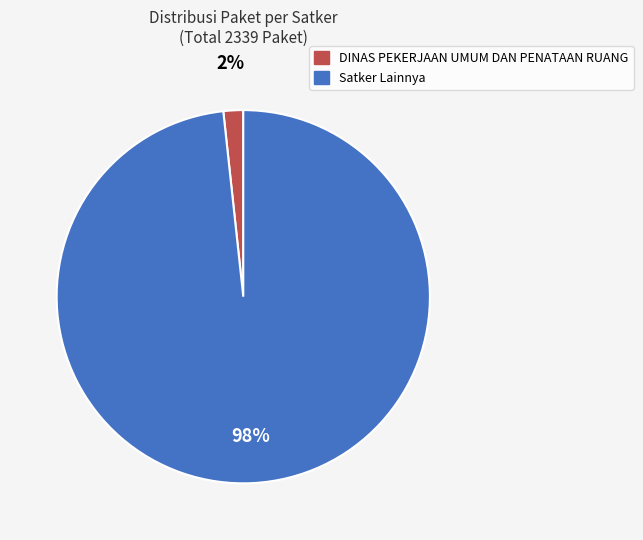

To the nearest percent, what is the average slice percentage?

50%